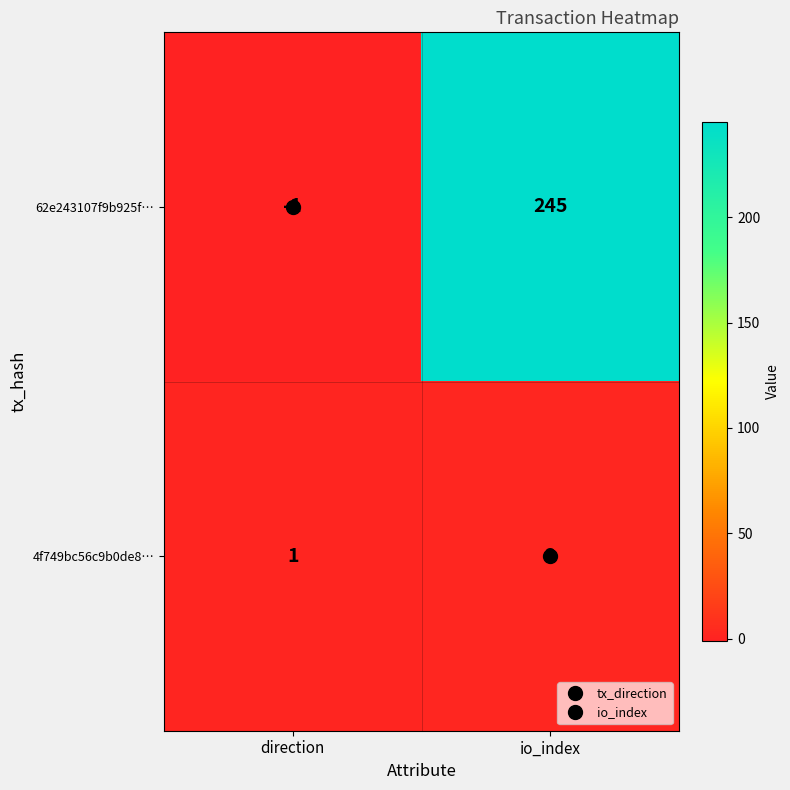

What is the spread (max minus min) of values at direction?

2